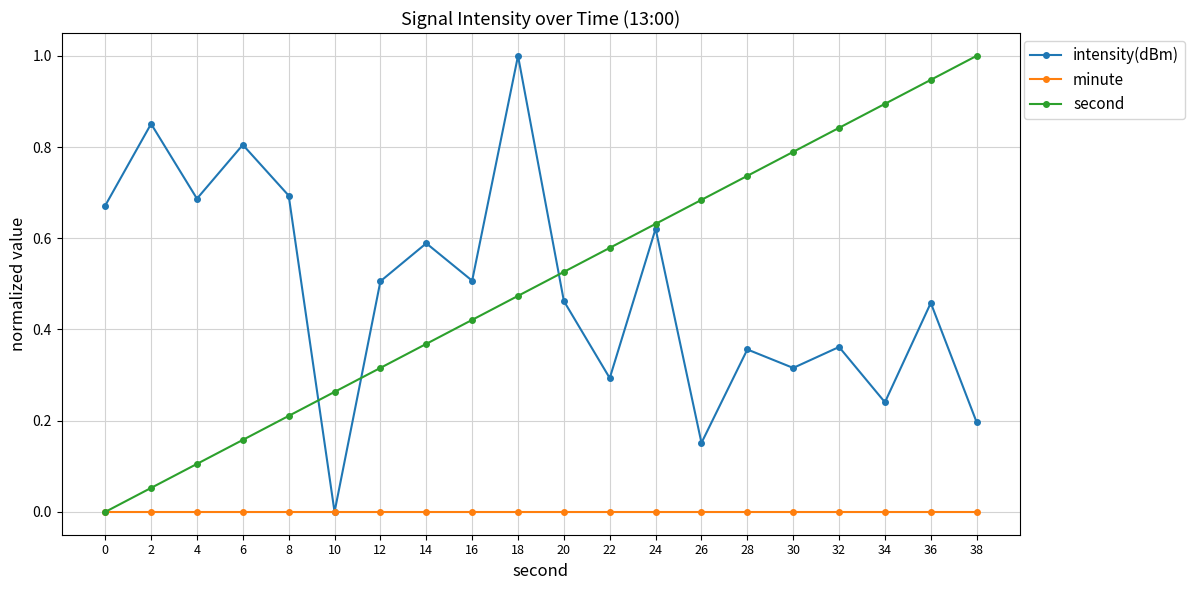

What is the sum of the intensity(dBm) values at 24 and 14?

1.2